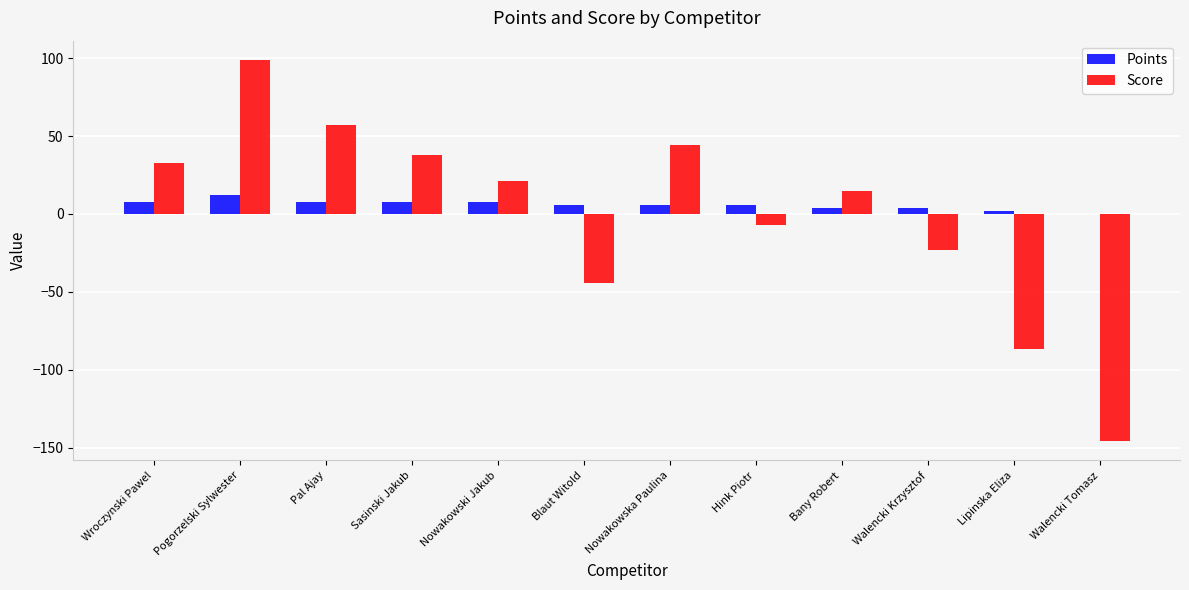

Reading left to right, transcribe all the data shown in this chart.

Points: 8	12	8	8	8	6	6	6	4	4	2	0
Score: 33	99	57	38	21	-44	44	-7	15	-23	-87	-146